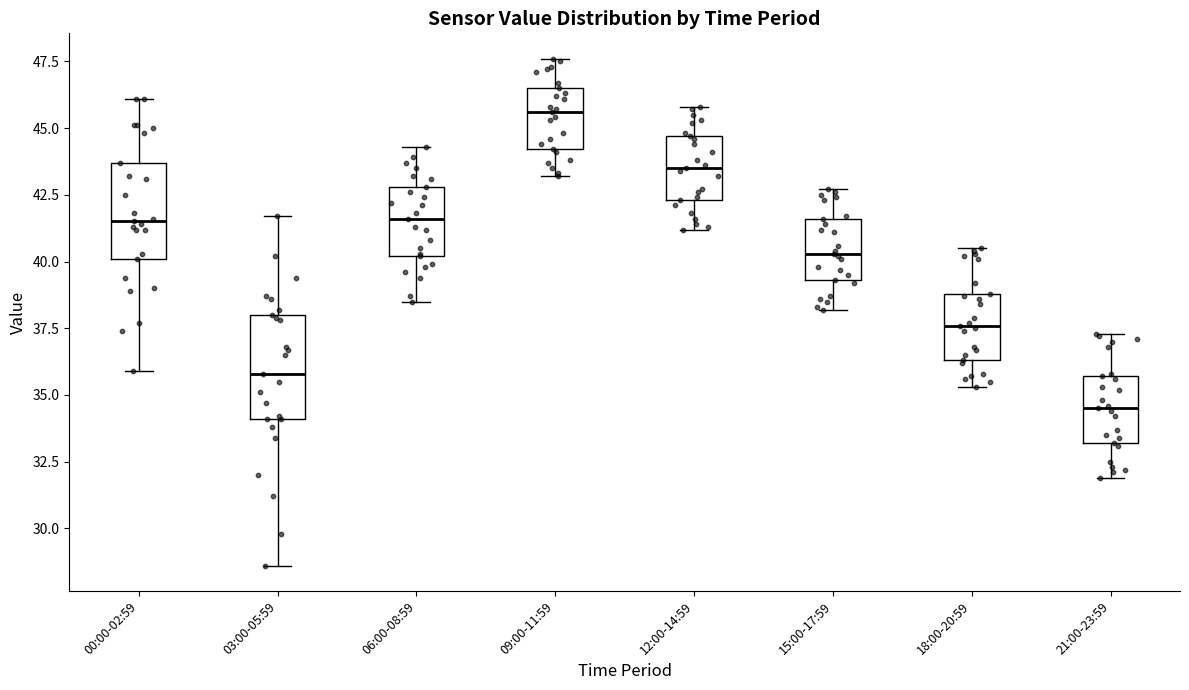

Reading left to right, read every box against the y-axis: the position of its median line, the range the box covers, and the ends of its whiskers. The values are not printed on the chart, so give them approximately, as read against the axis.

00:00-02:59: median 41.5, box 40.0 to 43.5, whiskers 36.0 to 46.0
03:00-05:59: median 36.0, box 34.0 to 38.0, whiskers 28.5 to 41.5
06:00-08:59: median 41.5, box 40.0 to 43.0, whiskers 38.5 to 44.5
09:00-11:59: median 45.5, box 44.0 to 46.5, whiskers 43.0 to 47.5
12:00-14:59: median 43.5, box 42.5 to 44.5, whiskers 41.0 to 46.0
15:00-17:59: median 40.5, box 39.5 to 41.5, whiskers 38.0 to 42.5
18:00-20:59: median 37.5, box 36.5 to 39.0, whiskers 35.5 to 40.5
21:00-23:59: median 34.5, box 33.0 to 35.5, whiskers 32.0 to 37.5